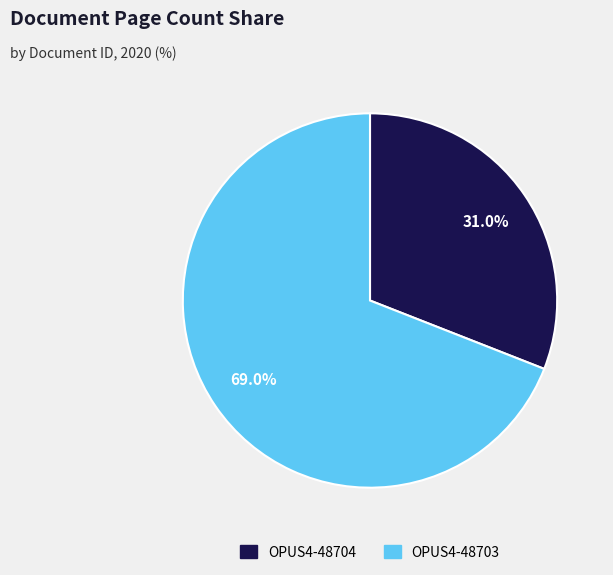

What percentage is the OPUS4-48703 slice, to the nearest percent?

69%